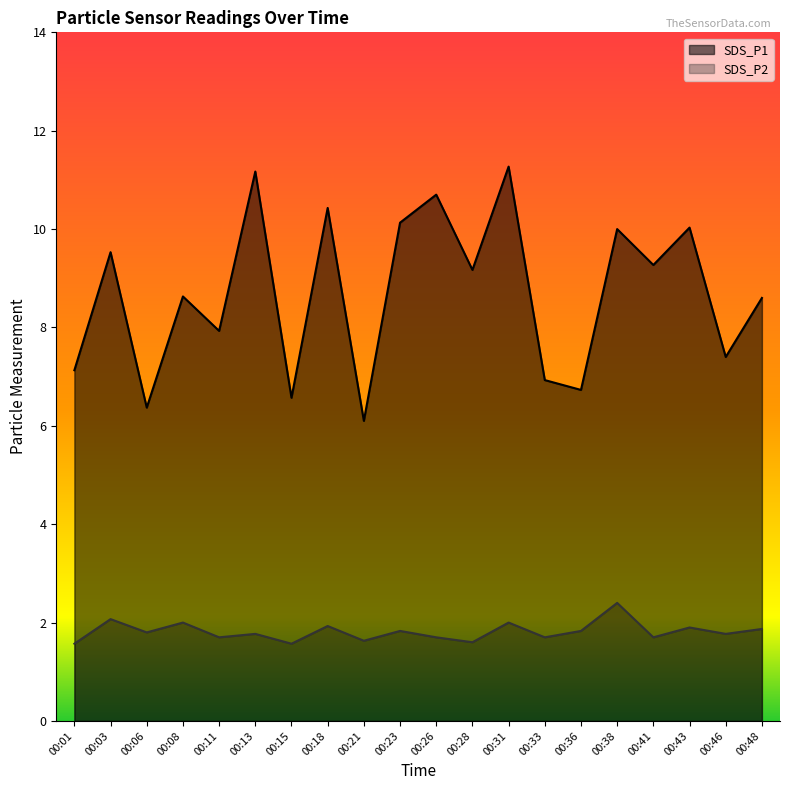

At which label does SDS_P2 reach its peak?

00:38